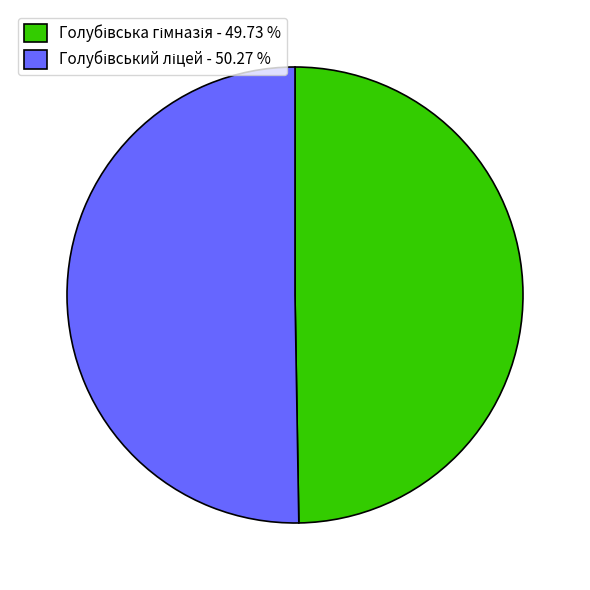

Is there a majority slice in this chart?

Yes